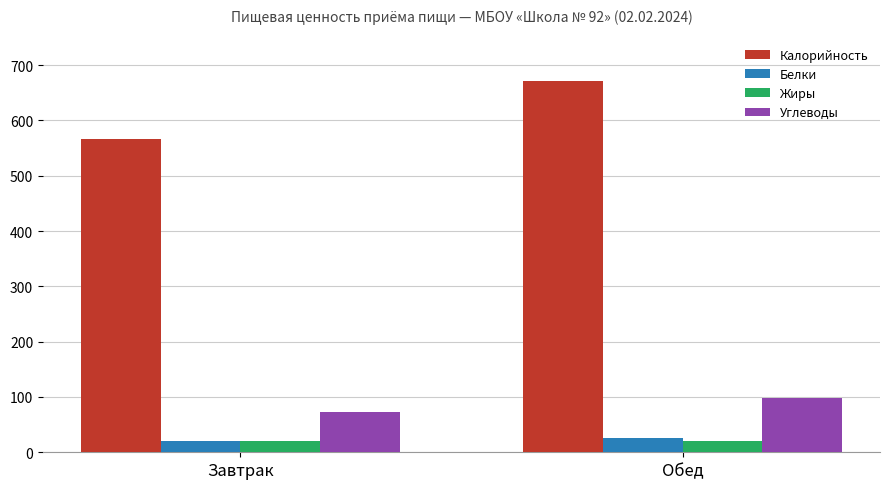

What is the sum of the Углеводы values at Обед and Завтрак?

171.2